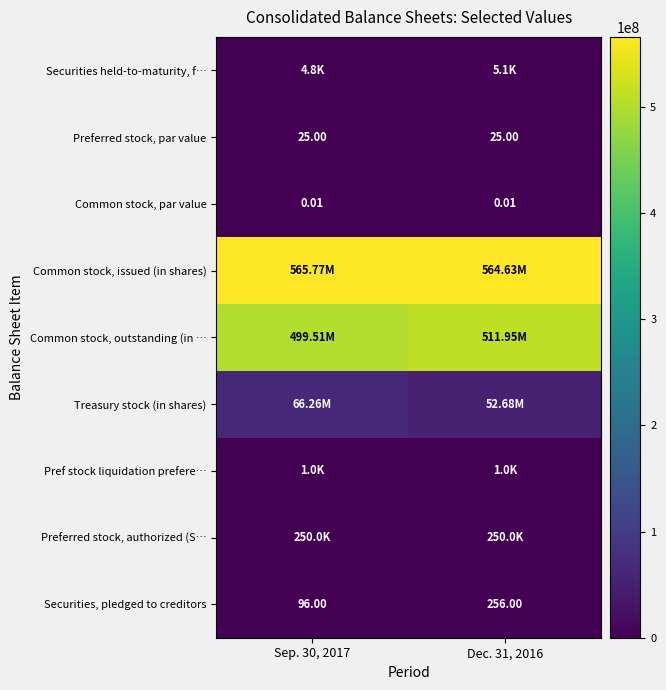

How many Treasury stock (in shares) values are between 52675671 and 66263975?

2